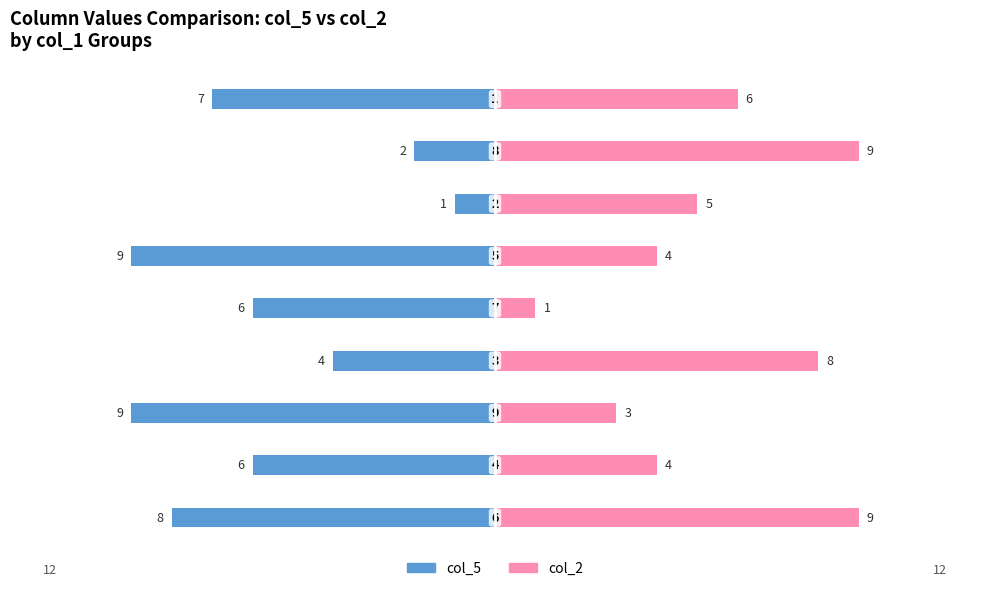

Between 8 and 4, which is larger?

4